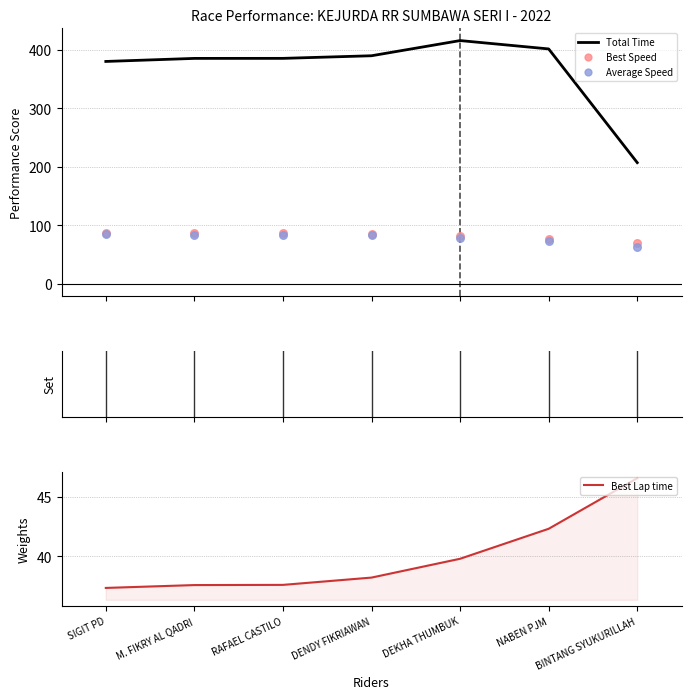

Which series has the largest total across all categories?

Total Time